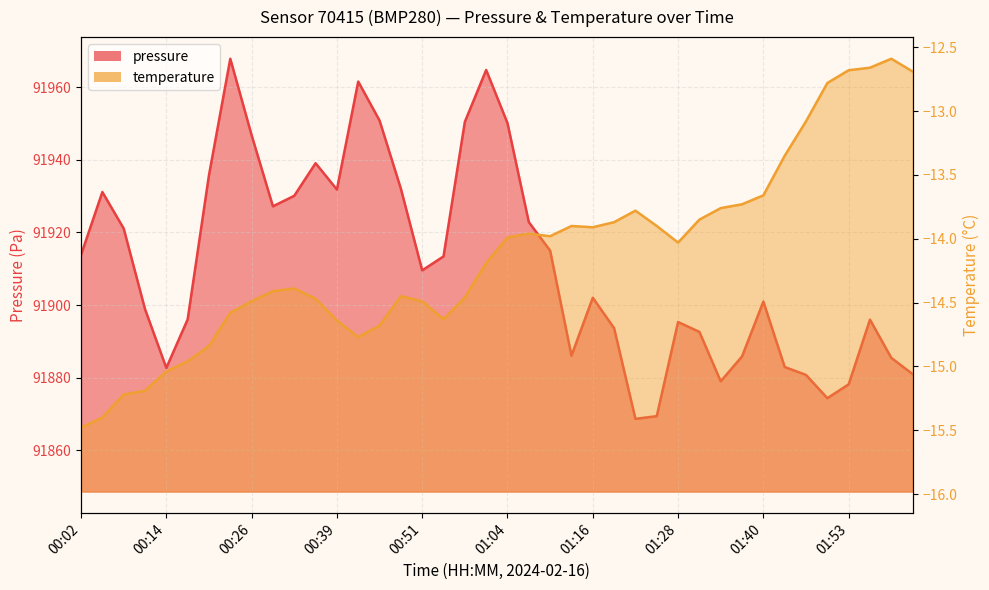

True or false: pressure and temperature cross at least once.

False